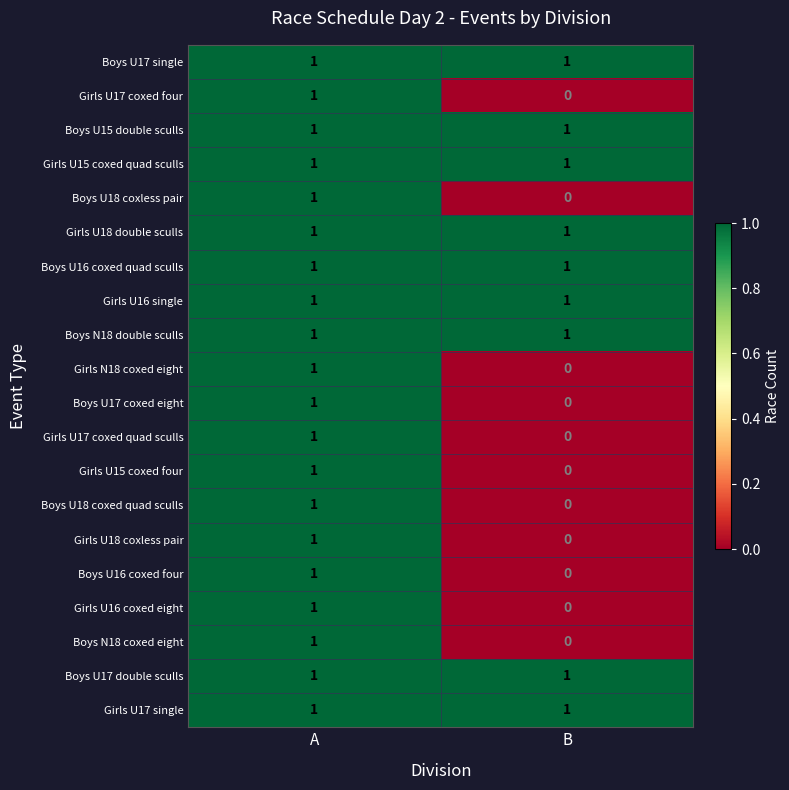

What is the total value across all series at A?

20